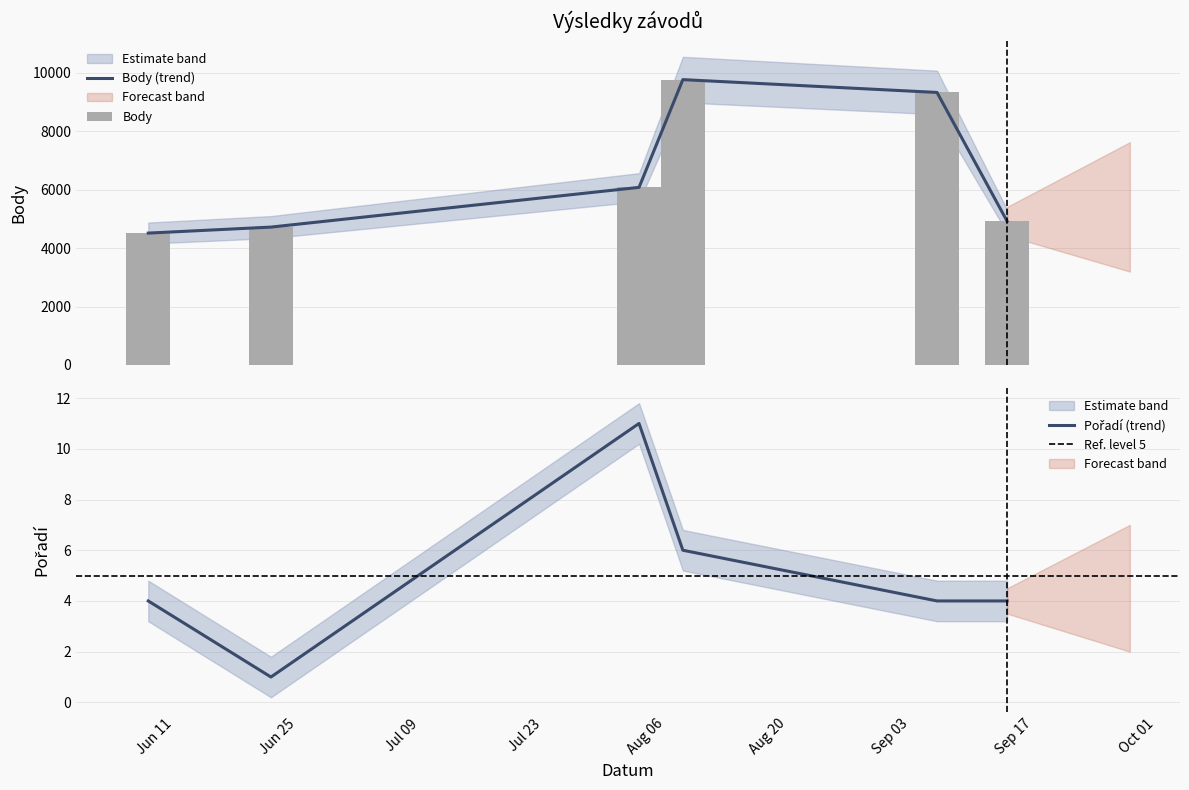

Between 2024-06-08 and 2024-08-03, which series saw the biggest shift?

Body